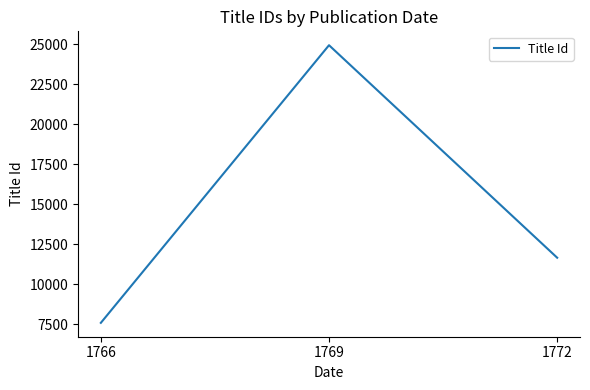

Reading left to right, extract all data points from this chart.

7576	24932	11647